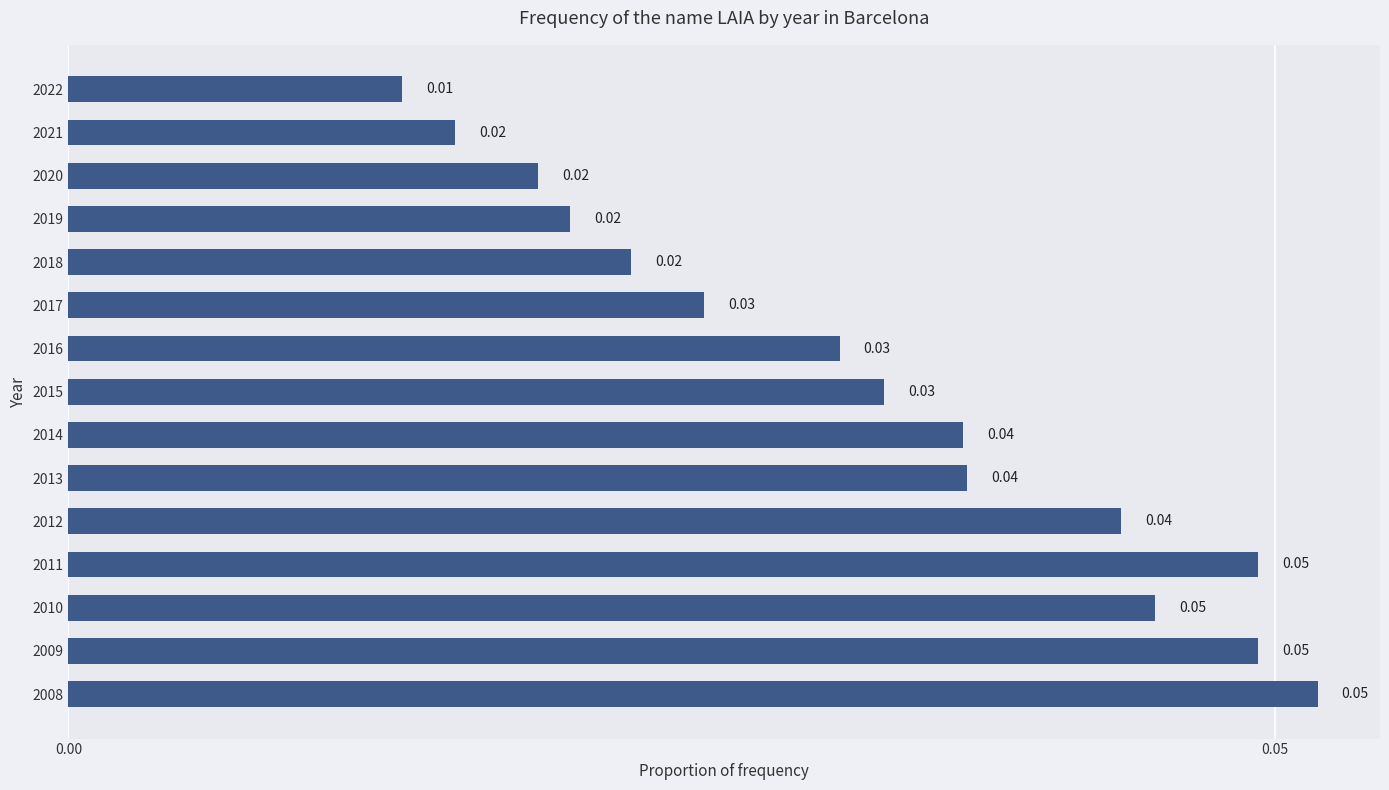

Which has a higher value, 2014 or 2015?

2014